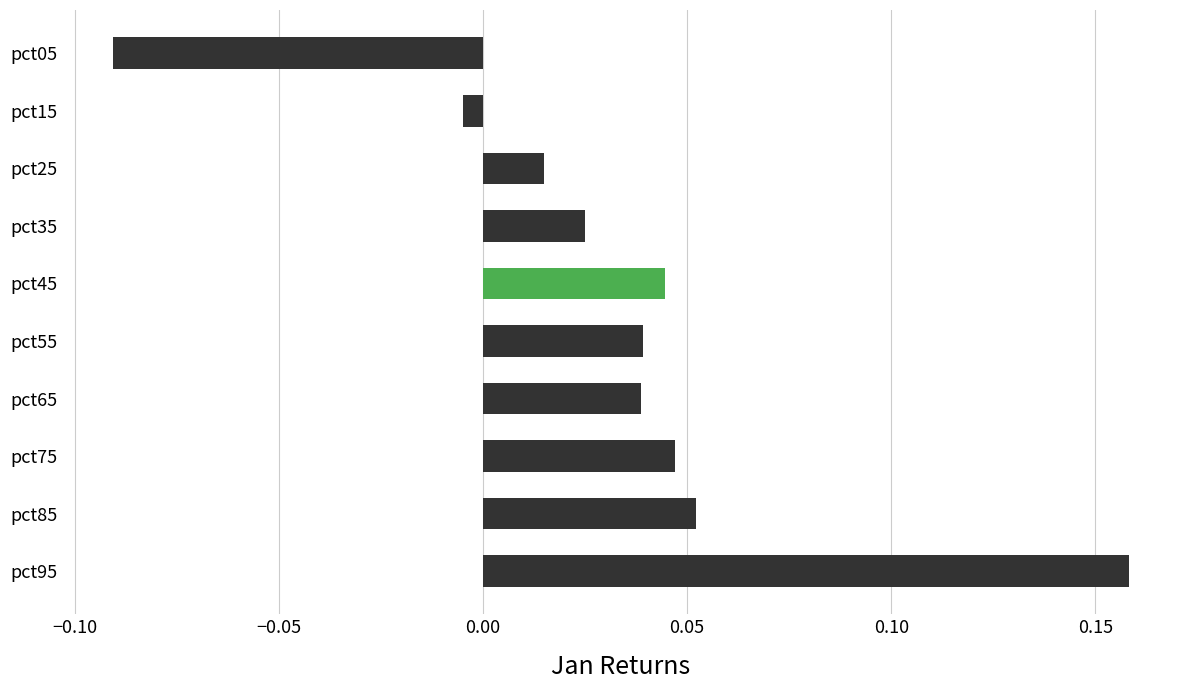

Where is the data nearest to the value 0?

pct15